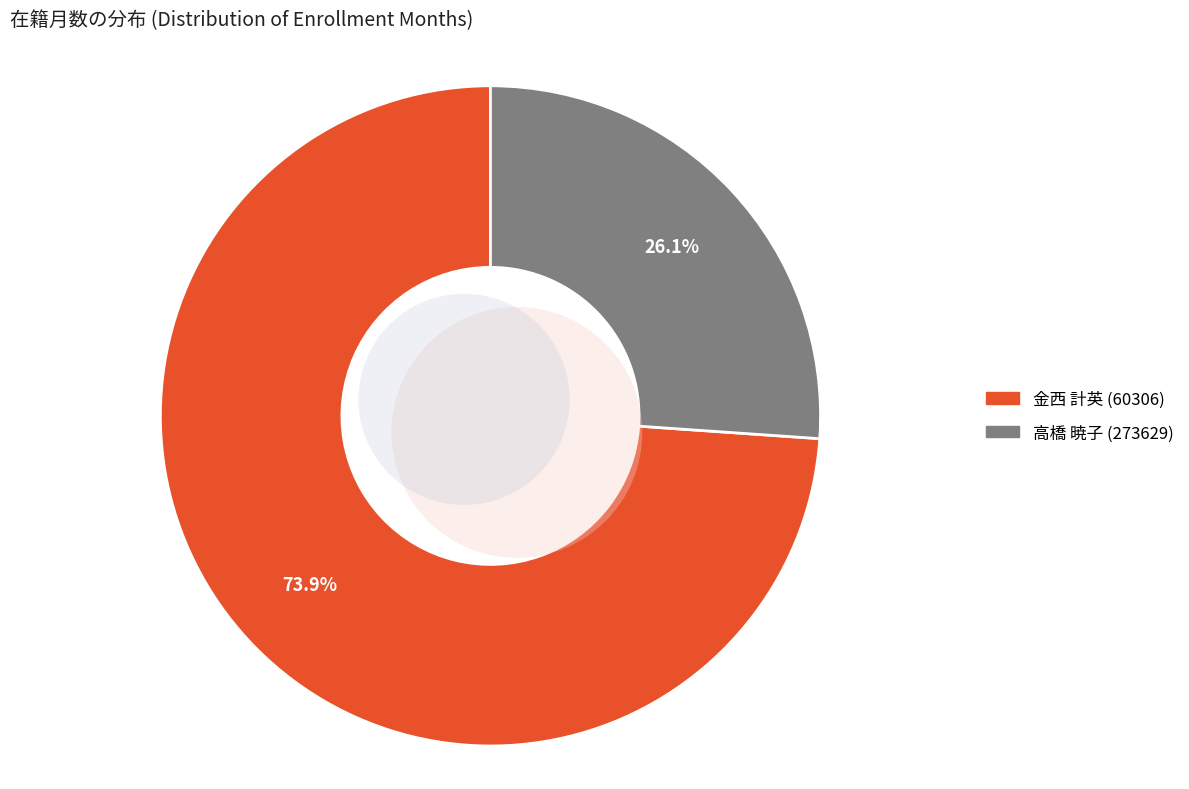

Count the number of slices in the pie.

2